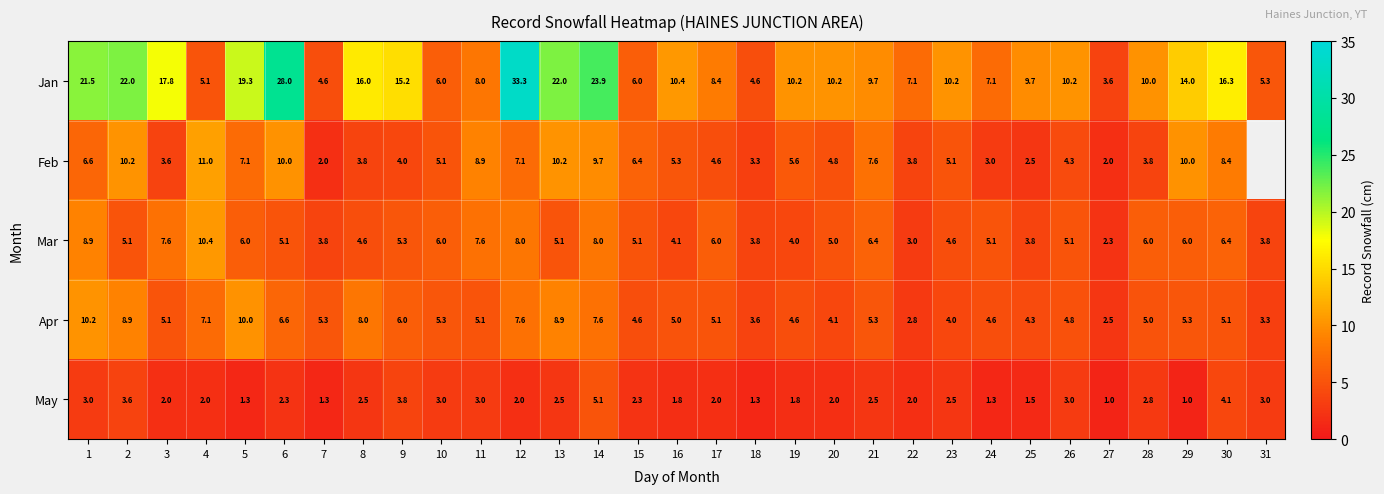

What is the spread (max minus min) of values at 28?

7.2